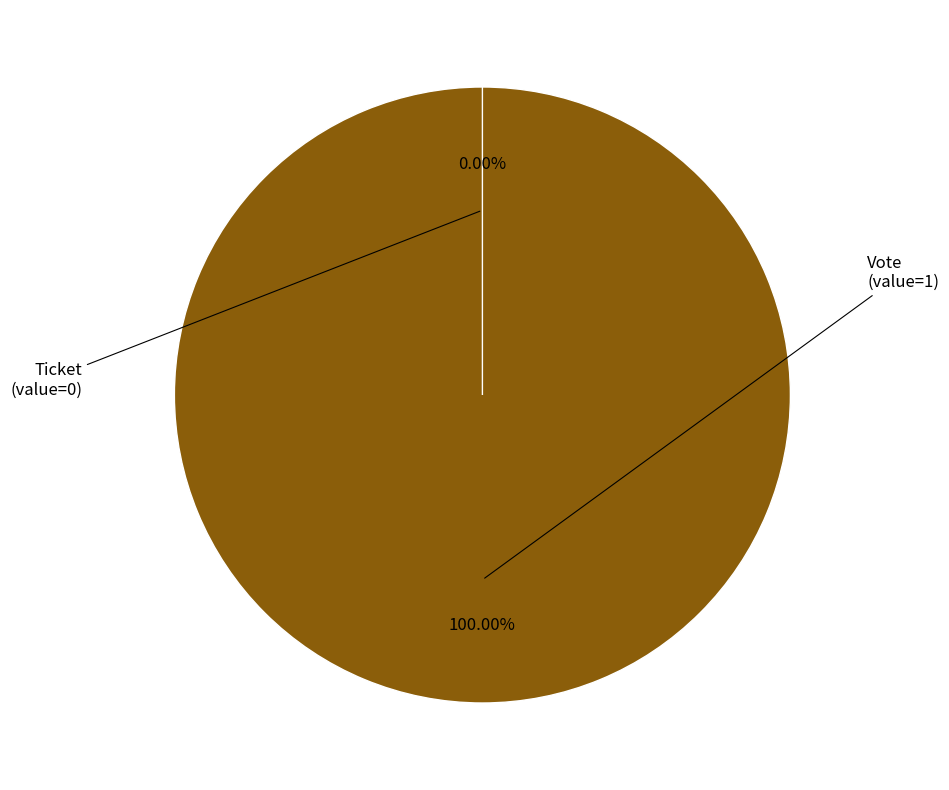

Which slice is the largest?

Vote (io_index=1)